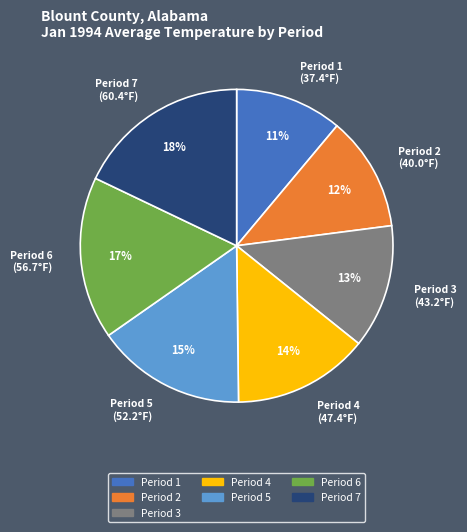

To the nearest percent, what is the average slice percentage?

14%